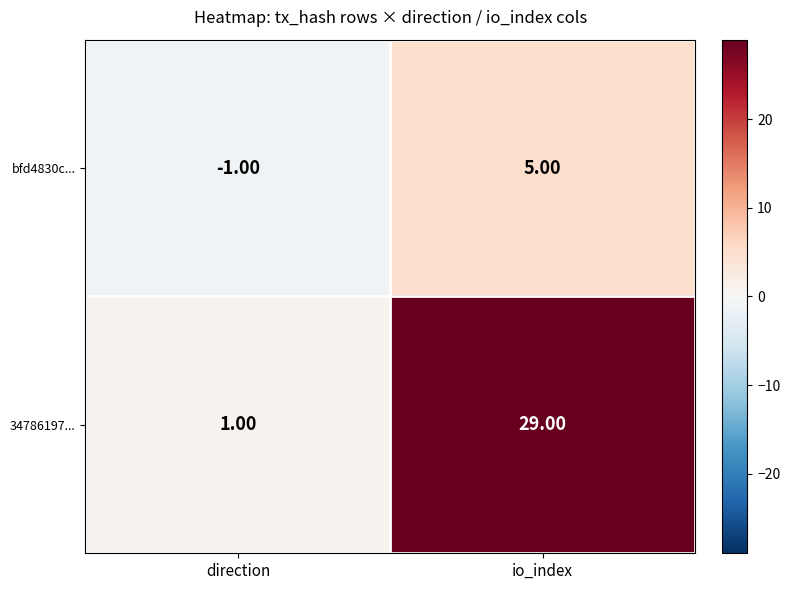

What is the difference between the highest and lowest values at io_index?

24